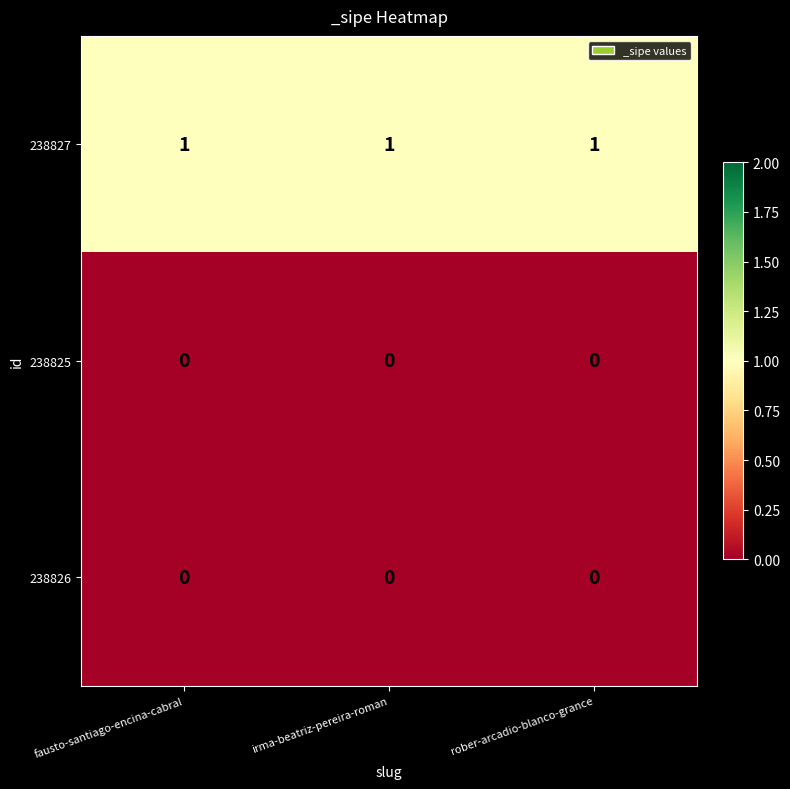

Which series has the largest total across all categories?

238827